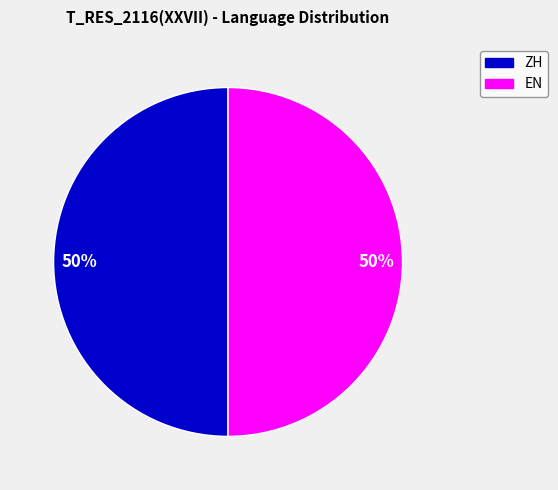

How many slices are in this pie chart?

2